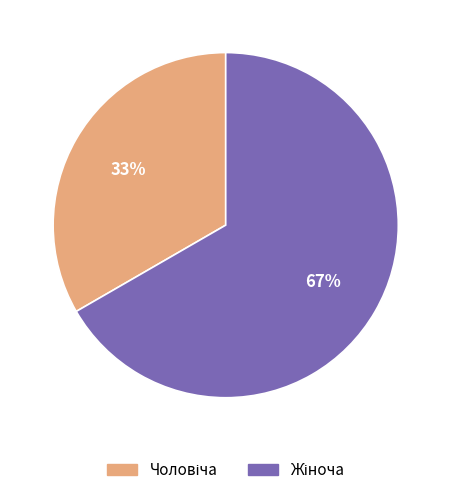

To the nearest percent, what is the average slice percentage?

50%